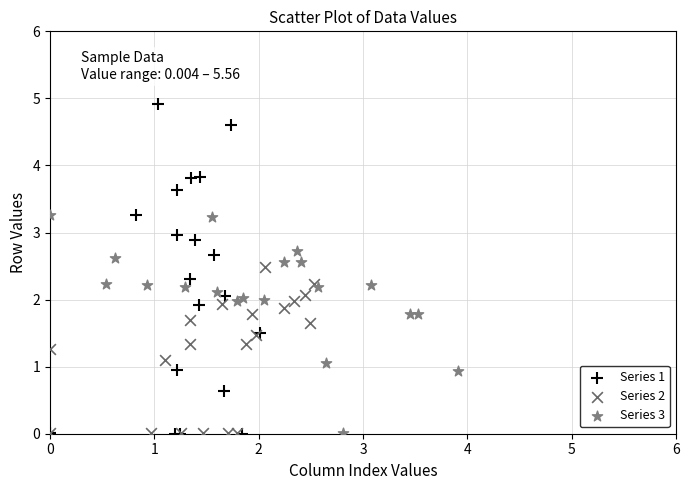

Which series reaches the maximum Y coordinate?

Series 1